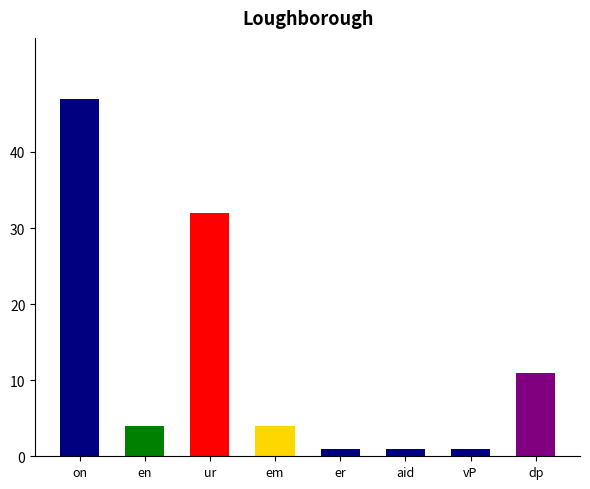

True or false: the data shows 4 at en.

True